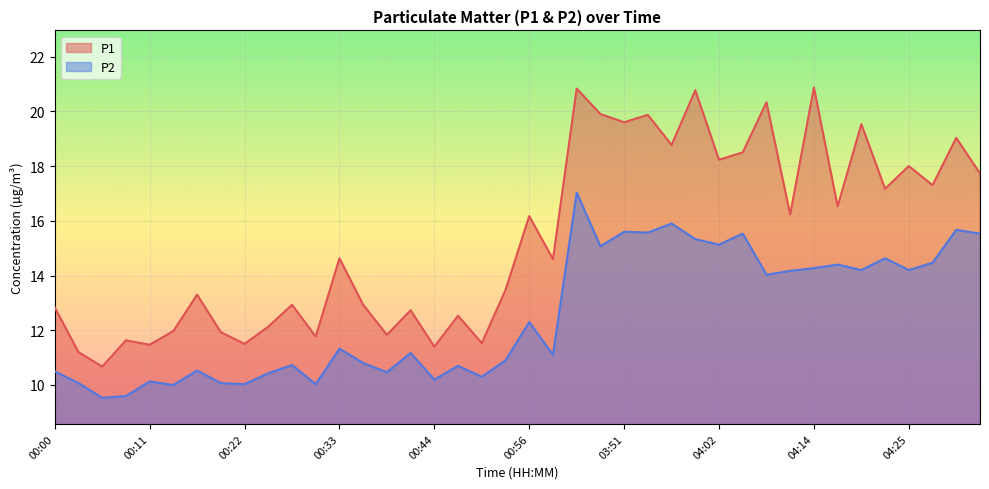

True or false: P2 and P1 intersect in this chart.

False